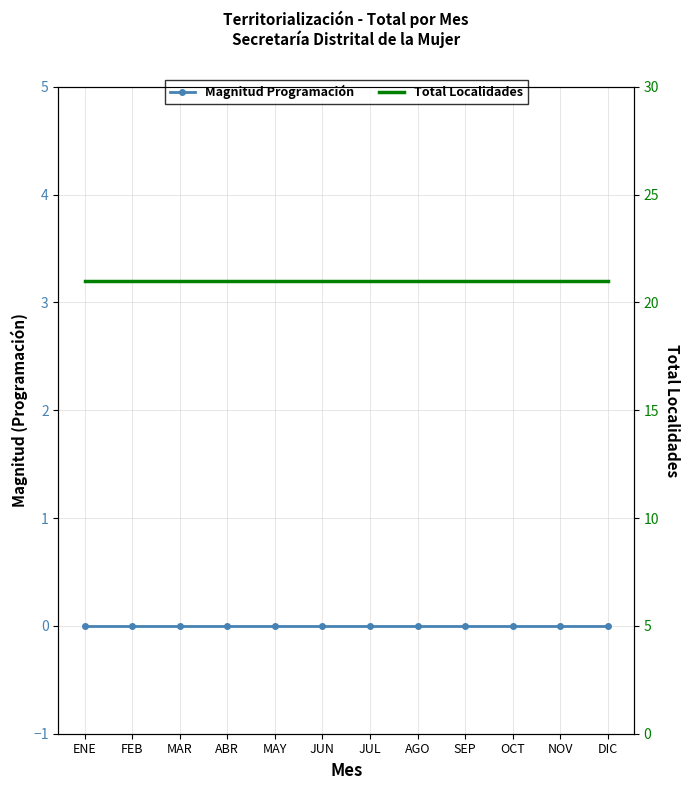

At NOV, list the series in order from smallest to largest.

Magnitud Programación, Total Localidades